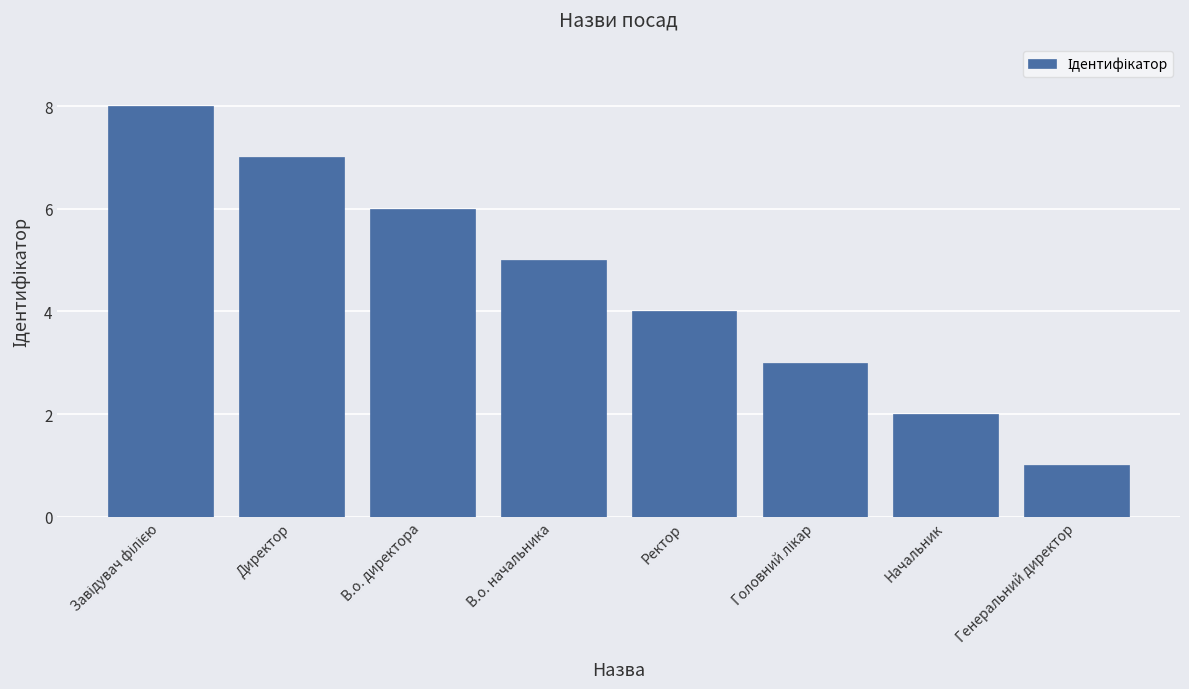

What is the maximum value shown in the chart?

8